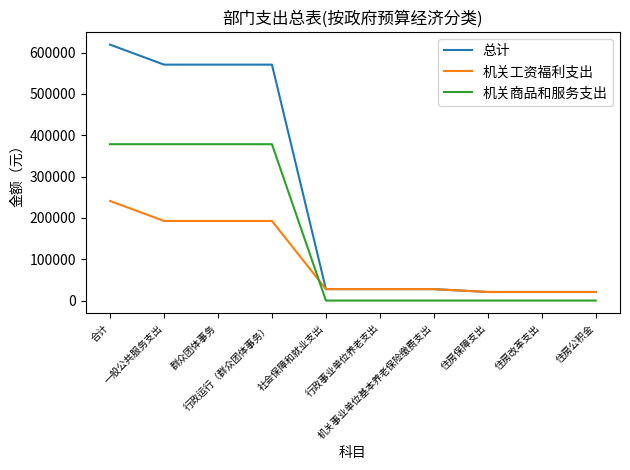

What is the lowest value of the 机关工资福利支出 series?

20724.4